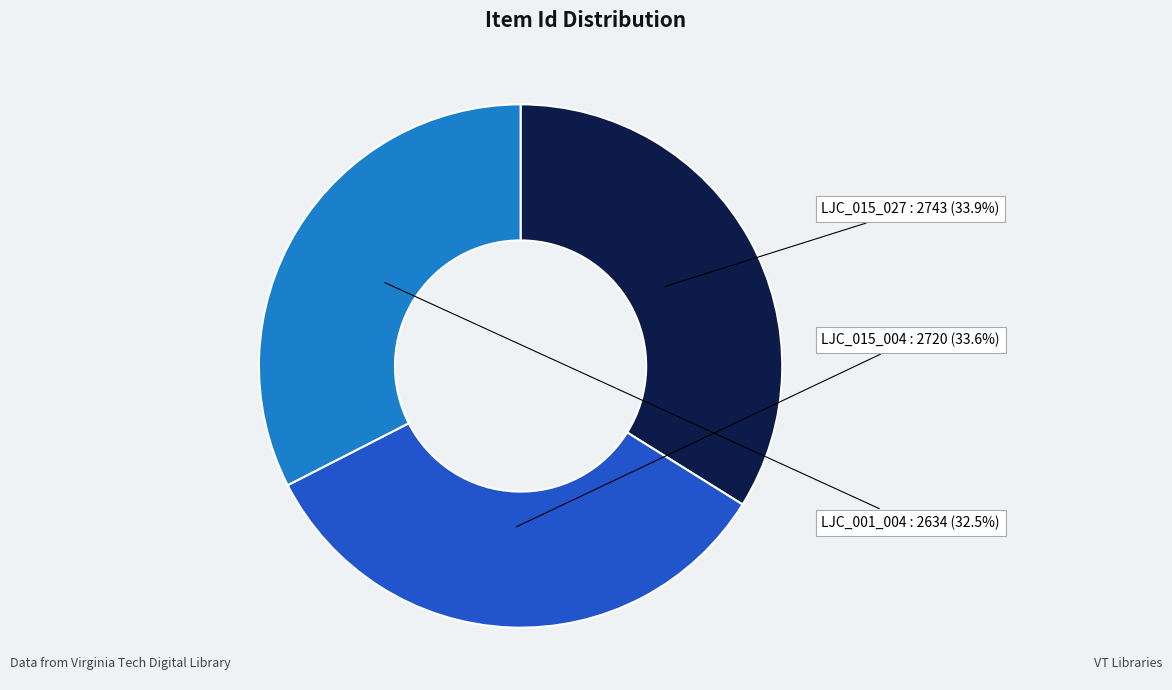

Does any single category account for the majority?

No